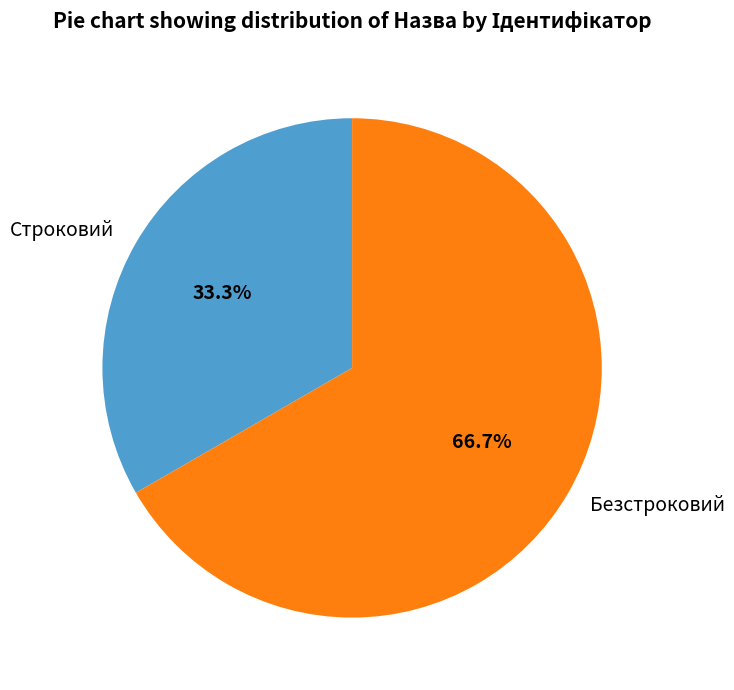

What percentage is the Безстроковий slice, to the nearest percent?

67%